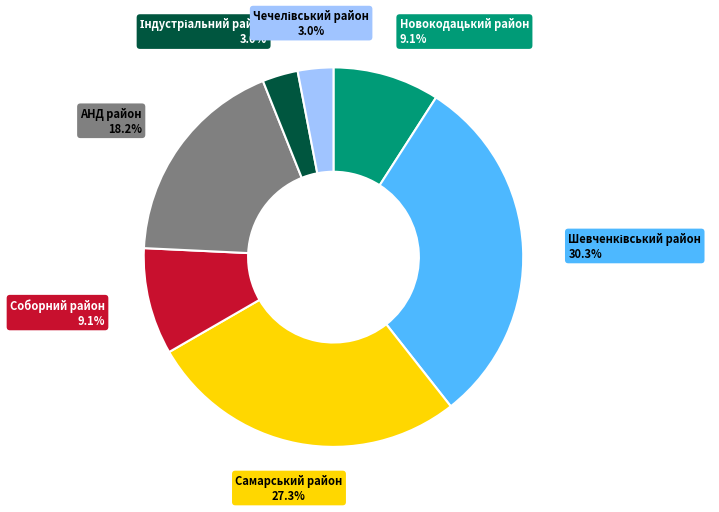

To the nearest percent, what is the difference between the largest and smallest slice percentages?

27%